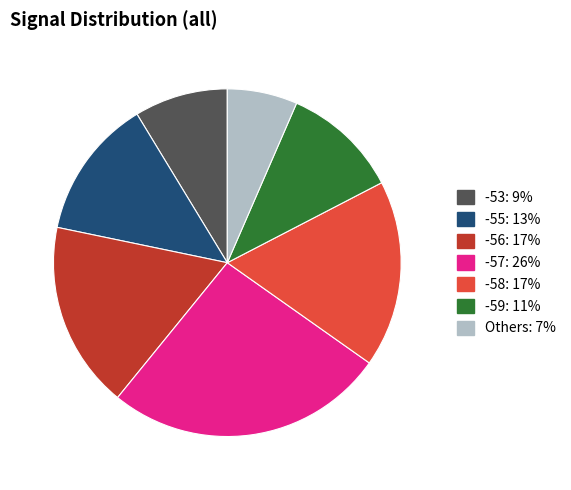

Is there any slice that represents more than half of the pie?

No